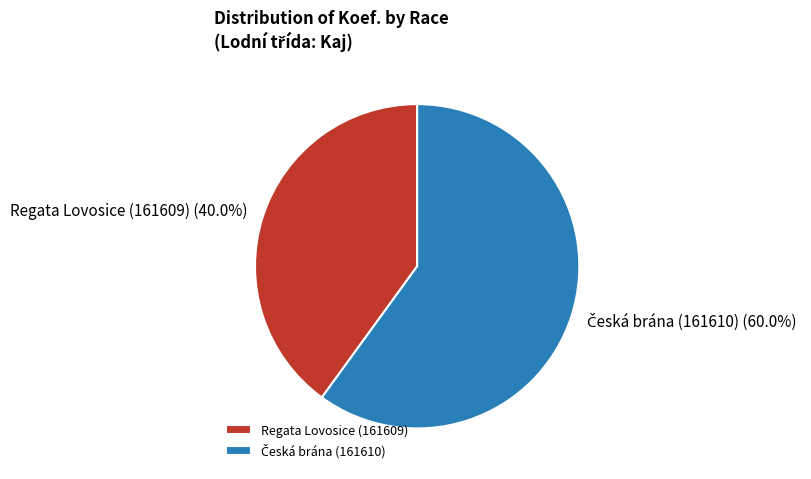

How many segments does this pie chart have?

2